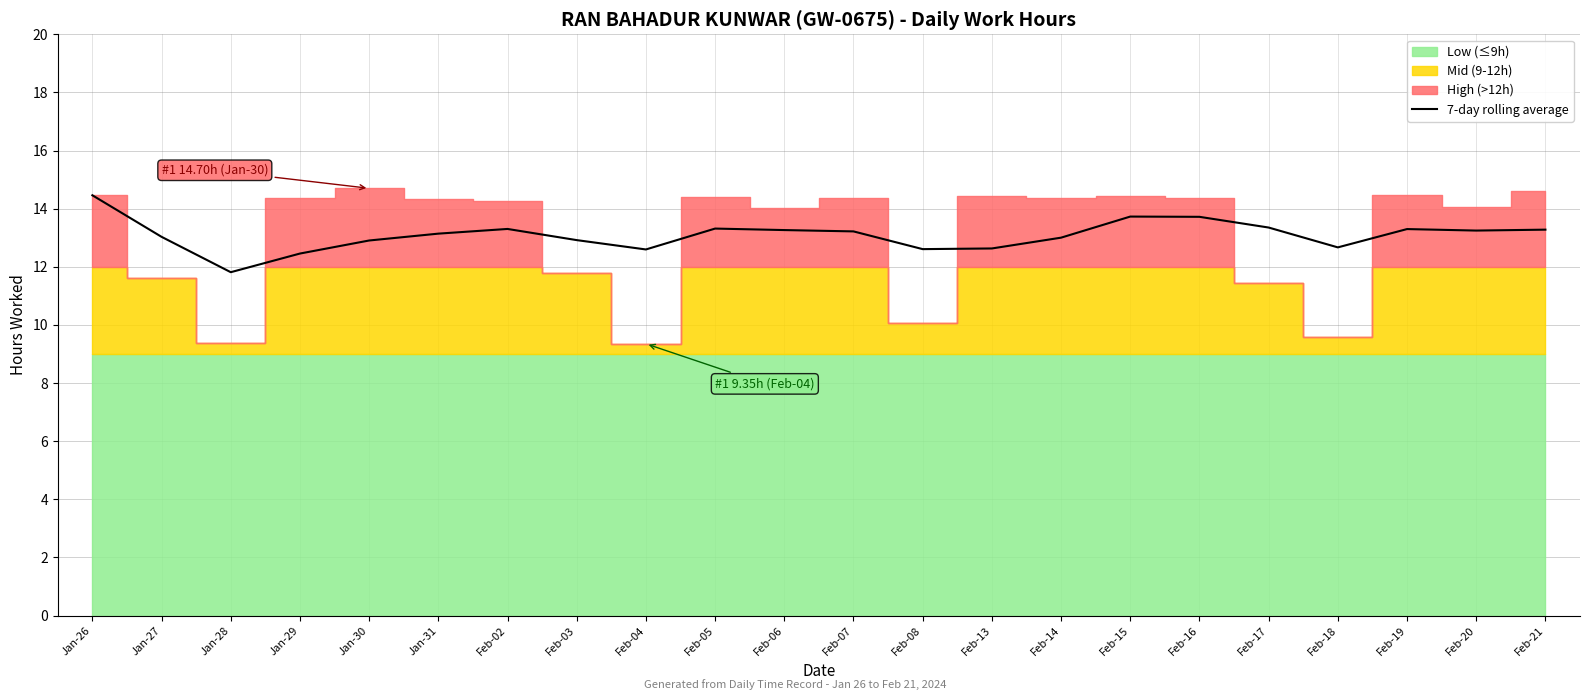

The chart shows a value of 12.6 at Feb-13. True or false?

True